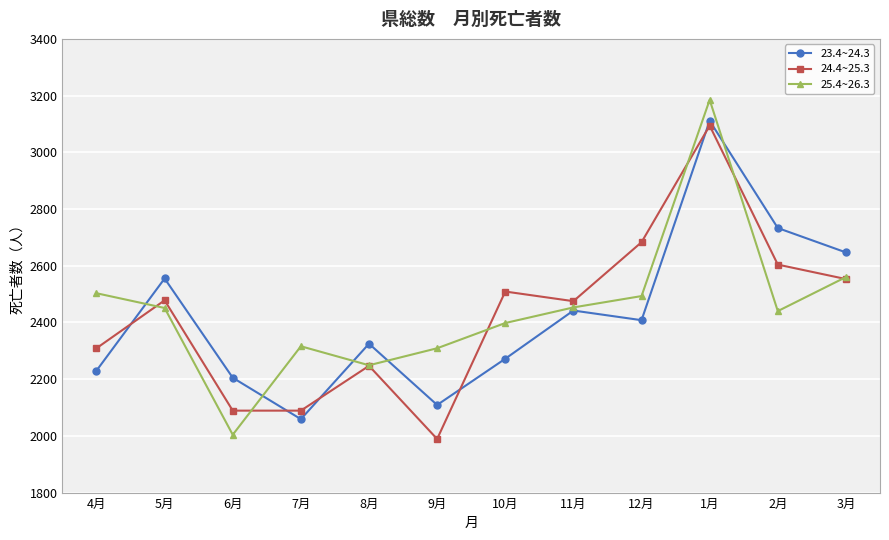

What is the label of the 9th point from the left?

12月